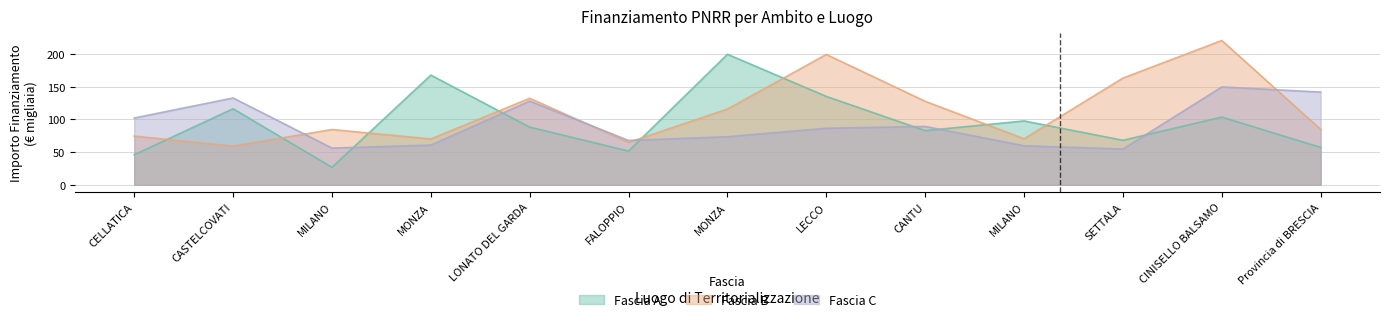

True or false: Fascia A and Fascia B cross at least once.

True